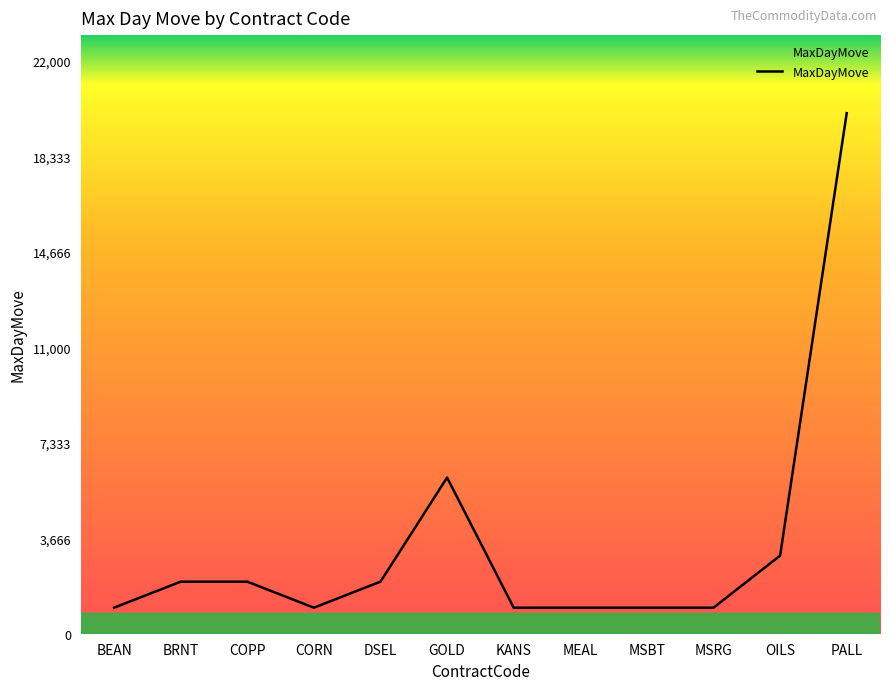

The value at COPP is 2843. True or false?

False